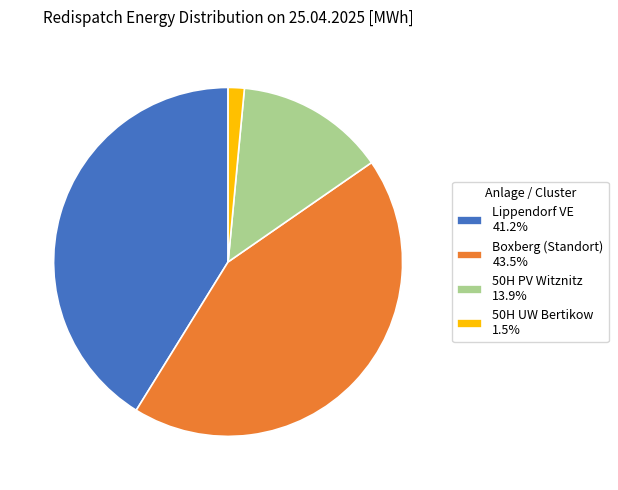

Does Boxberg (Standort) 43.5% represent more than half of the total?

No